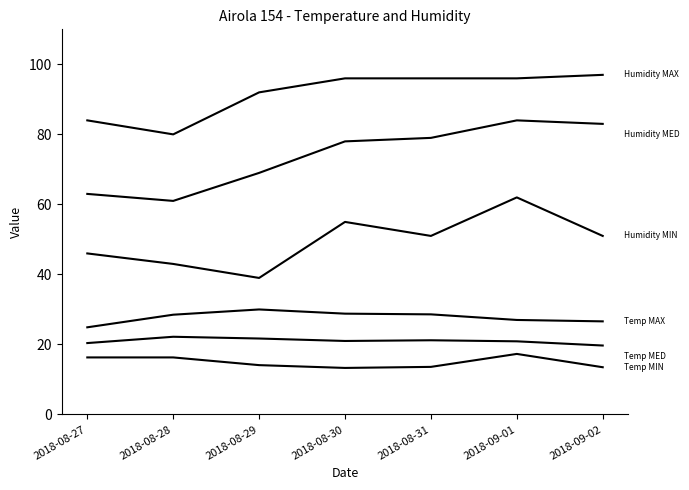

Is this an area chart (filled region under the line)?

No